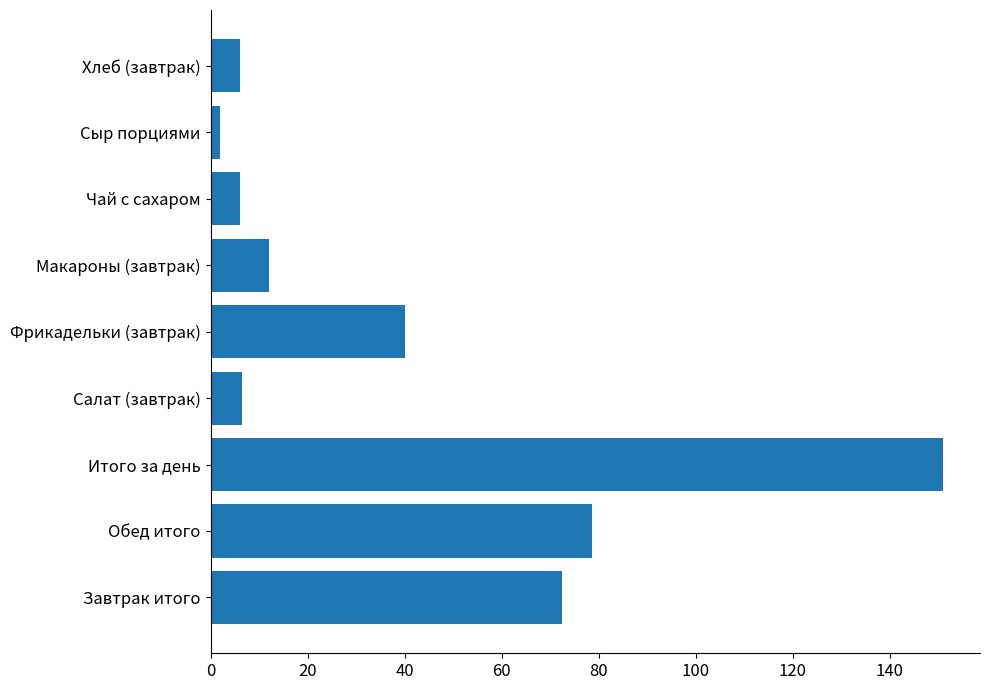

How many series are shown in this chart?

1